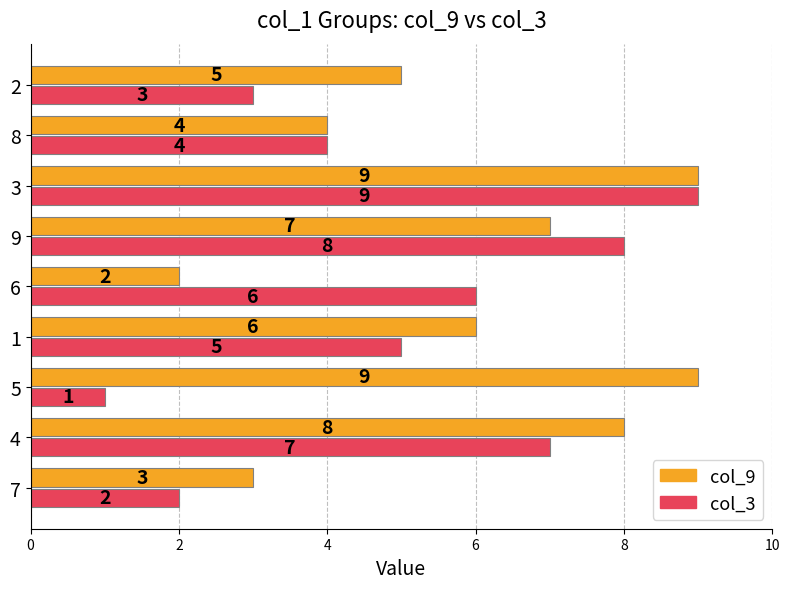

Which category has the lowest value in the col_3 series?

5